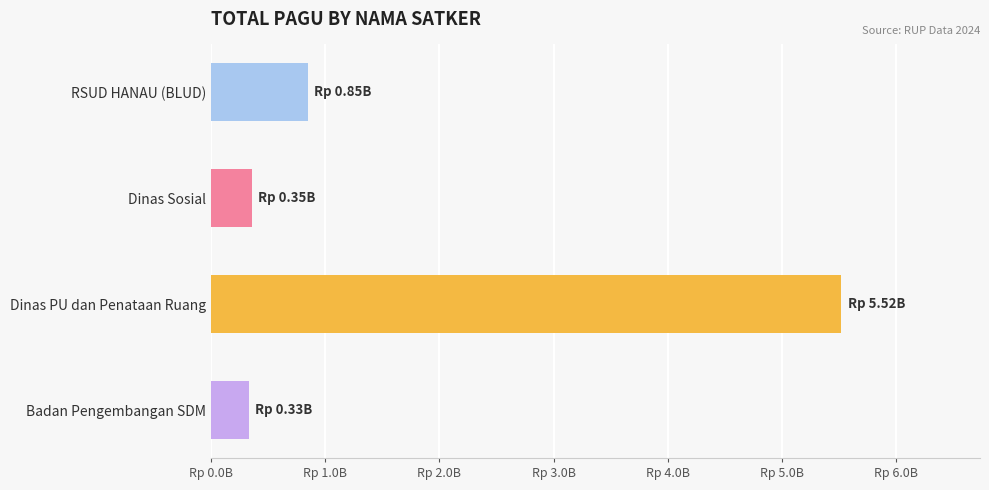

Are the bars horizontal?

Yes